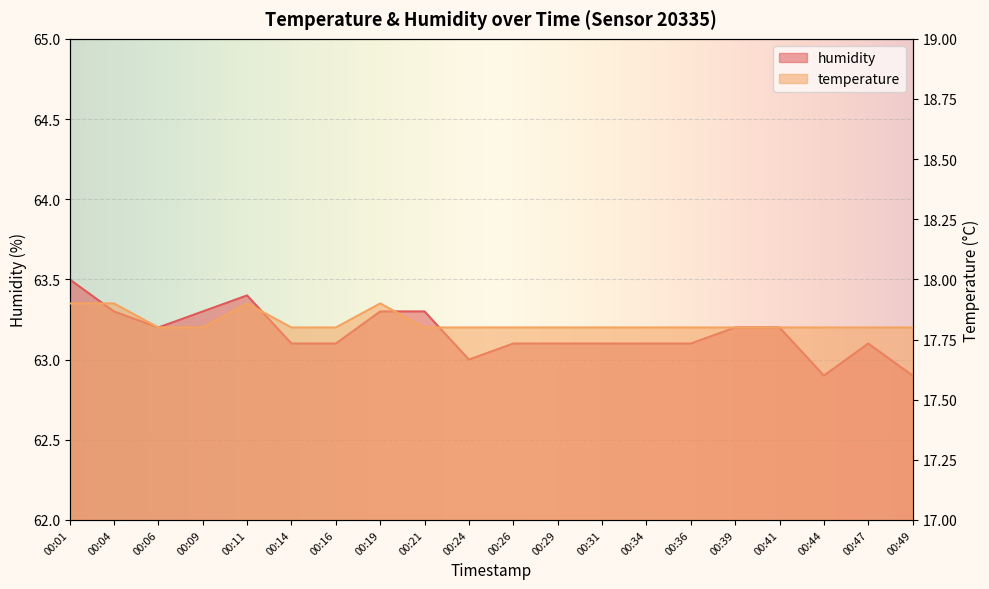

Read the humidity value at 00:09.

63.3